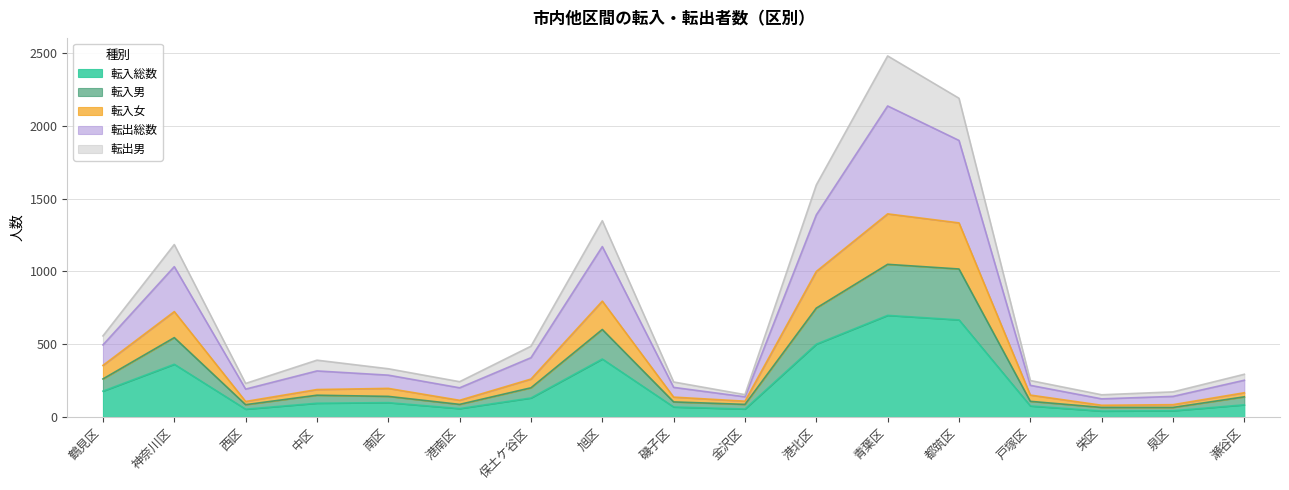

At which label does 転出総数 first exceed 331?

鶴見区